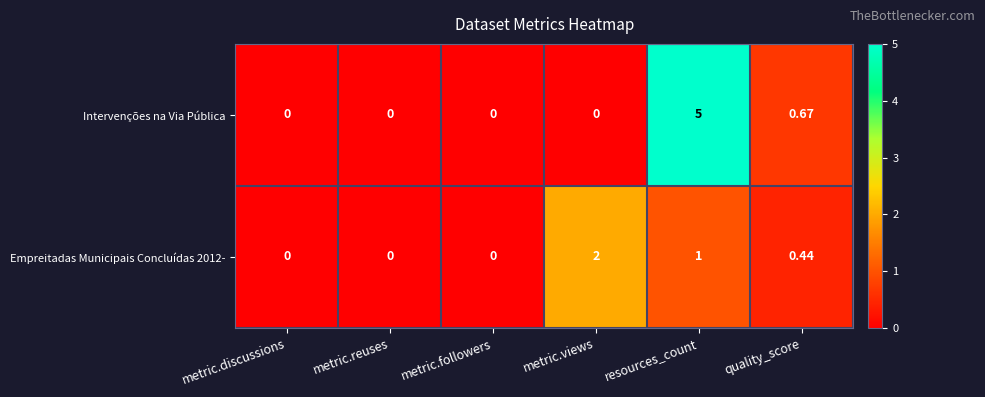

Which series has the largest total across all categories?

Intervenções na Via Pública